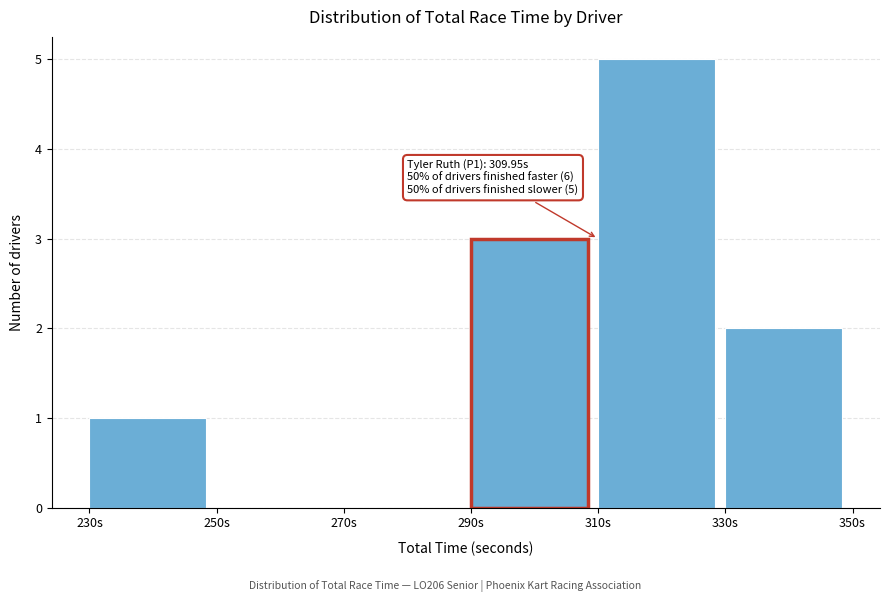

Which range on the x-axis has the tallest bar?

310 to 330